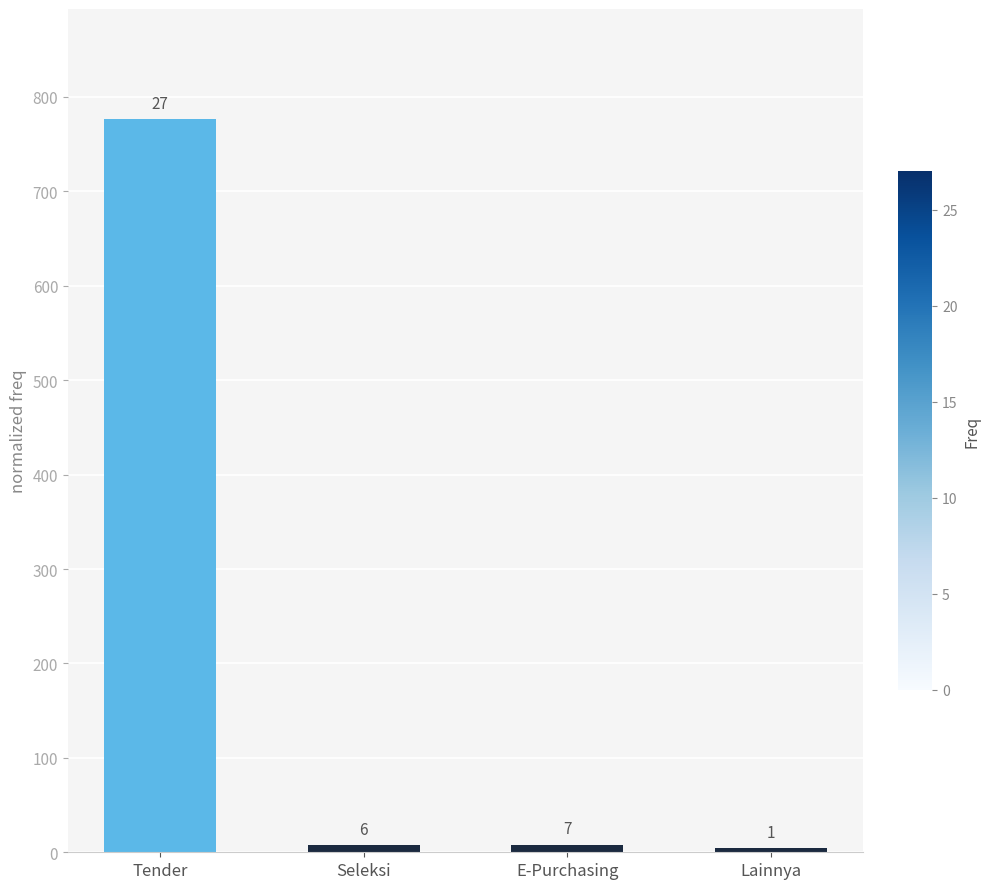

Approximately how many times larger is the value at E-Purchasing compared to Lainnya?

1.7